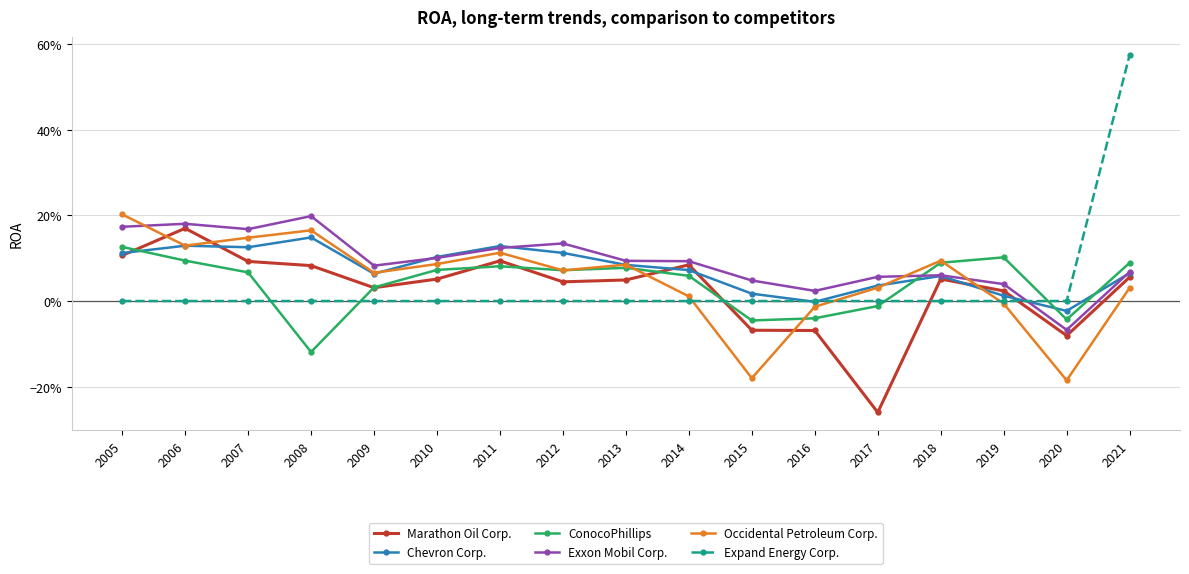

At which category does the chart reach its peak across all series?

2021